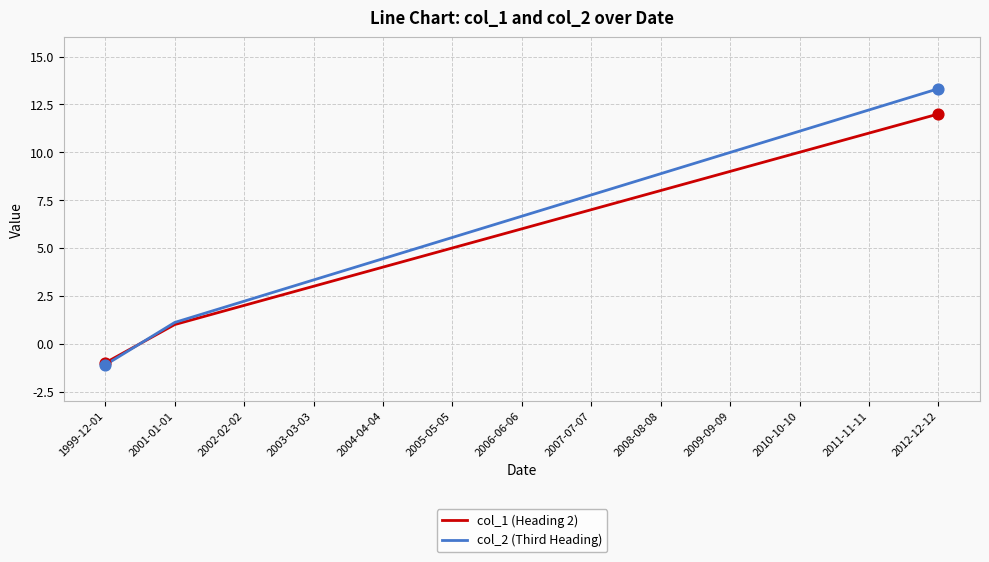

At how many categories does at least one series exceed 2?

11